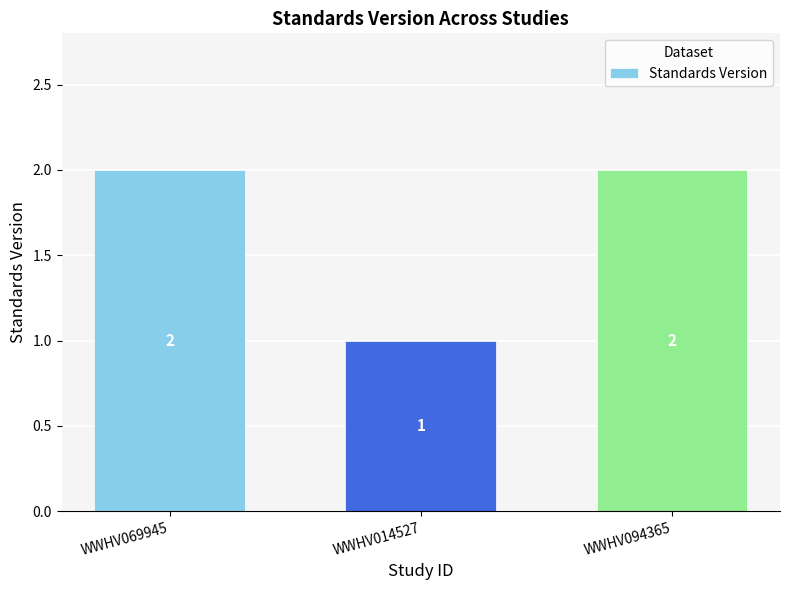

Is it true that the value at WWHV069945 is 1?

False